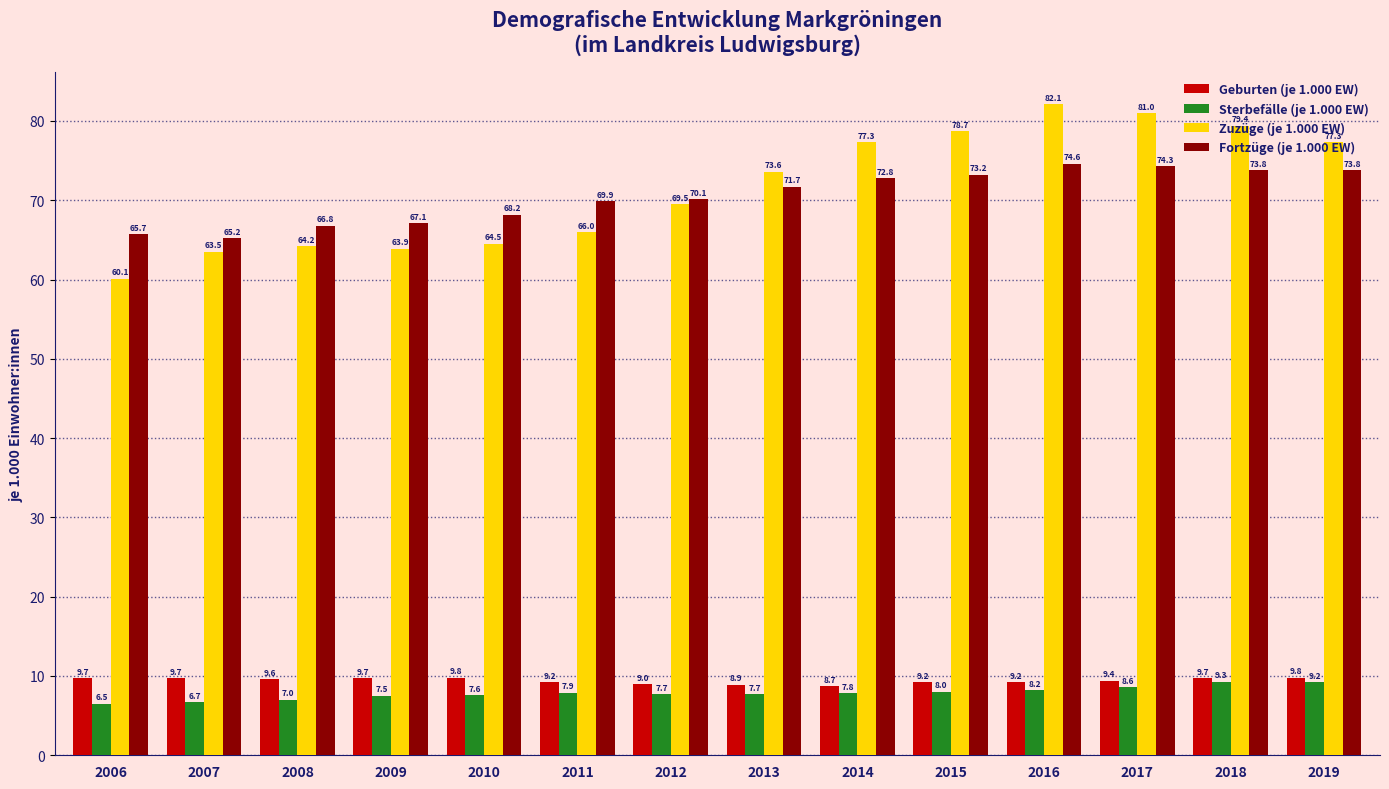

What is the sum of all Geburten (je 1.000 EW) values?

131.6